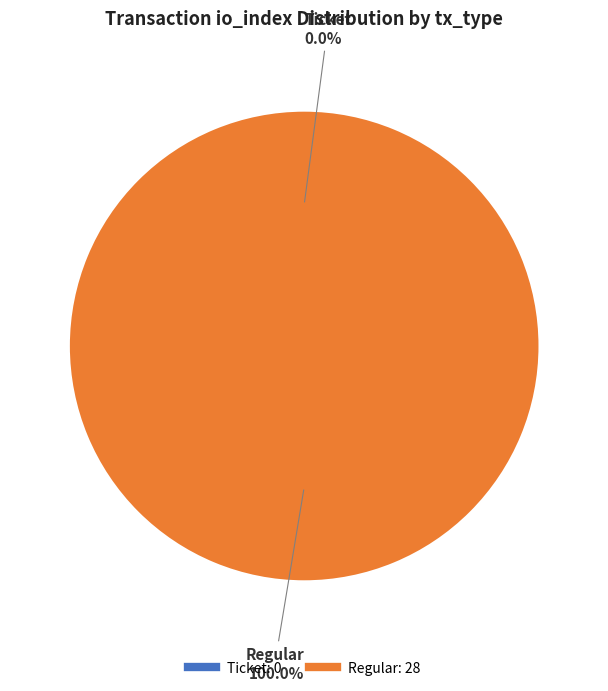

True or false: Regular (io_index=28) accounts for 91% of the total.

False